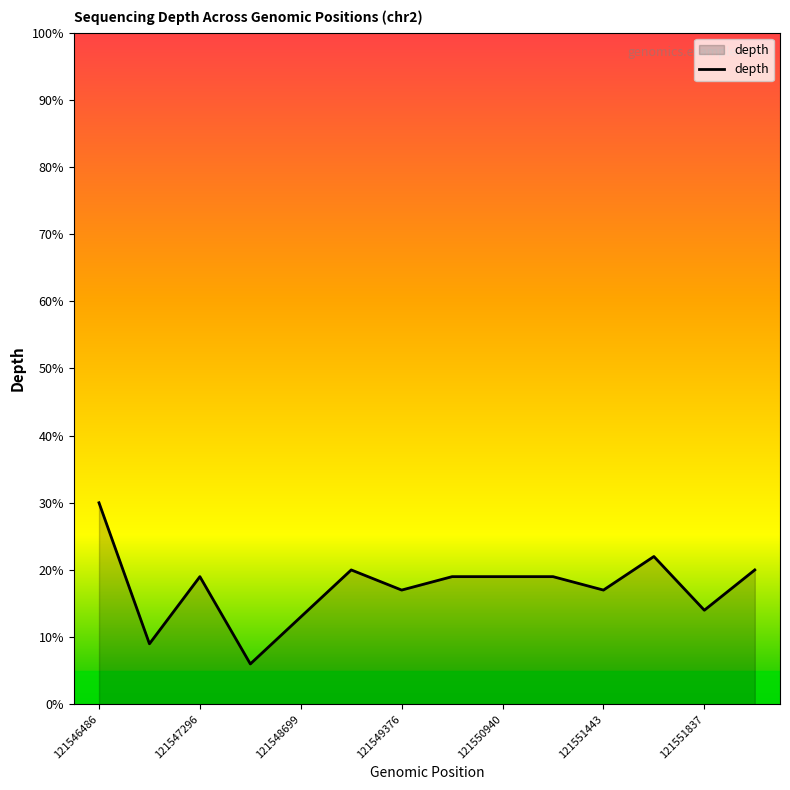

What is the difference between the maximum and minimum values?

24